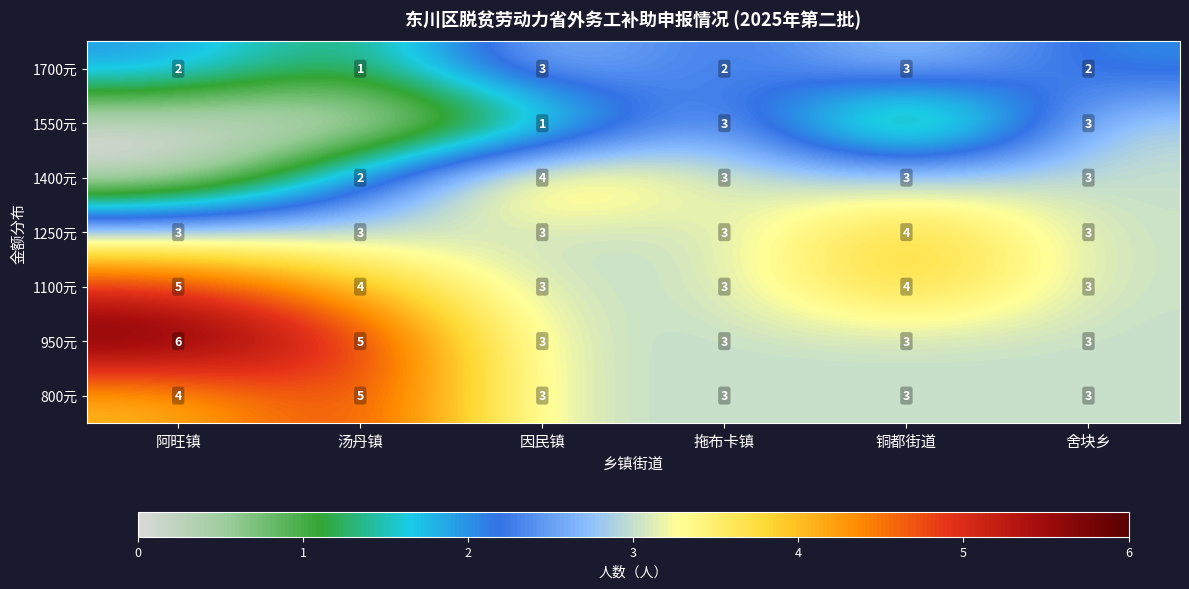

Is the value of 1550元 at 因民镇 greater than the value of 1100元 at 舍块乡?

No